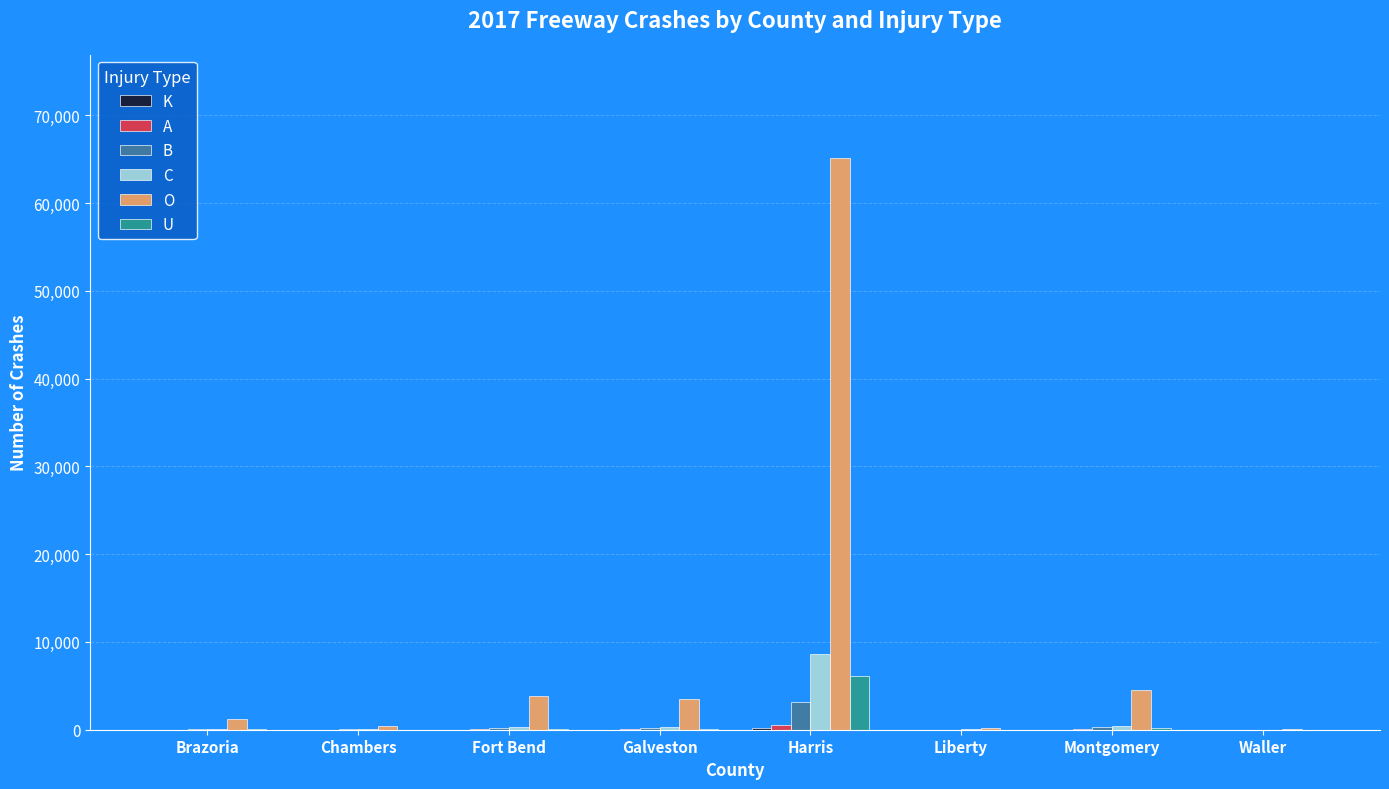

The value of U at Galveston is 117. True or false?

True